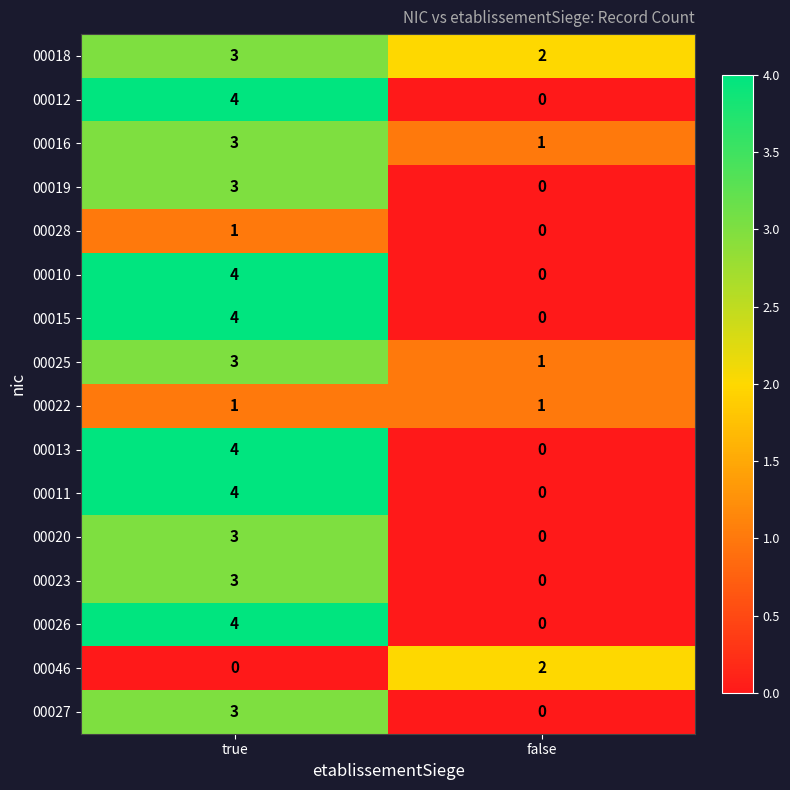

What value does the 00026 series have at true?

4